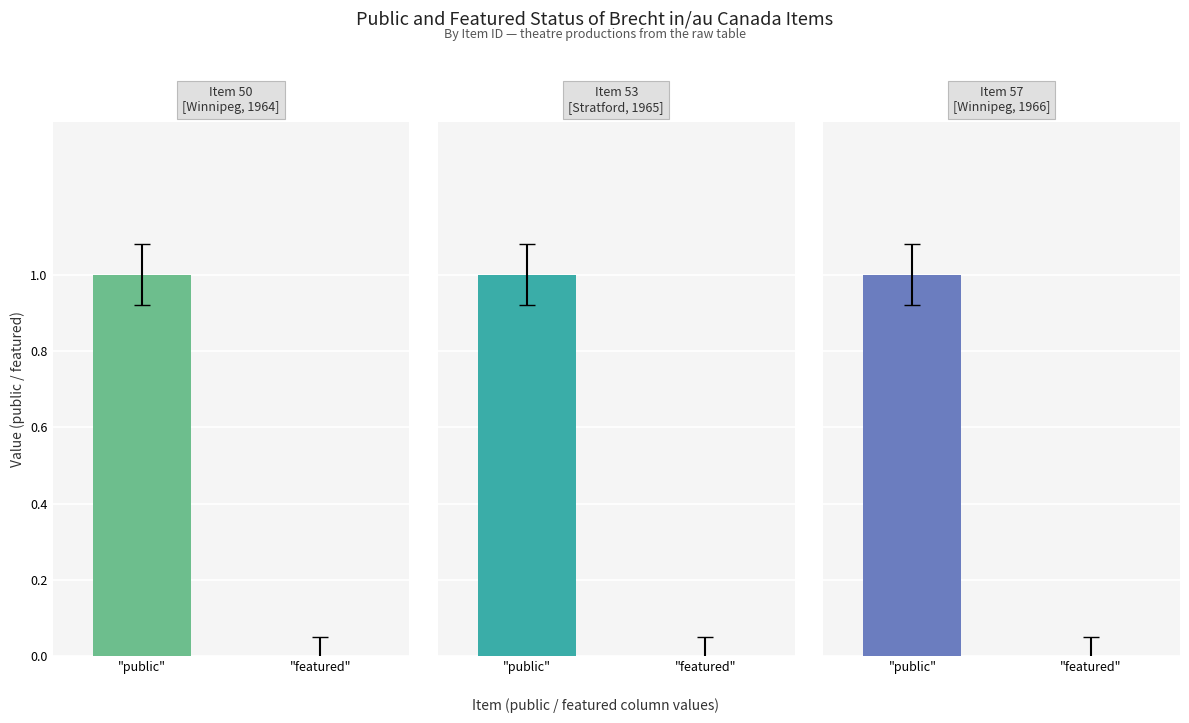

Does the chart contain any negative values?

No